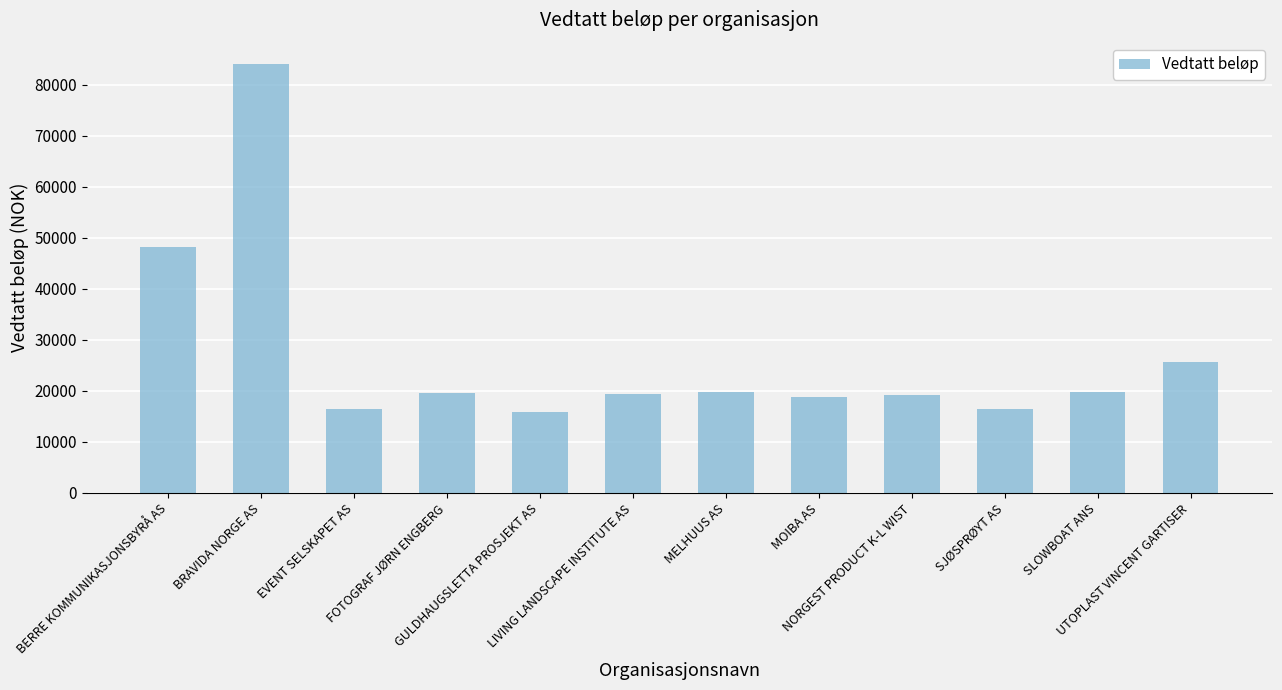

What is the greatest value displayed?

84000